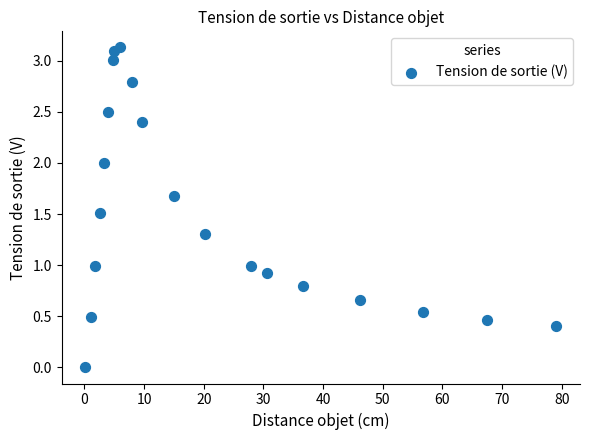

What is the range of Y values (max minus min)?

3.1